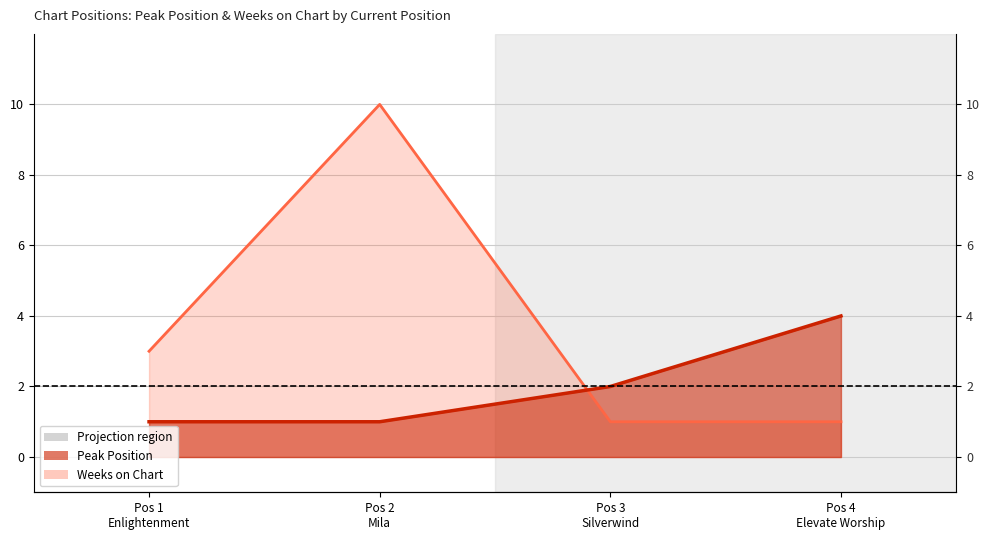

What is the average value of the Peak Position series?

2